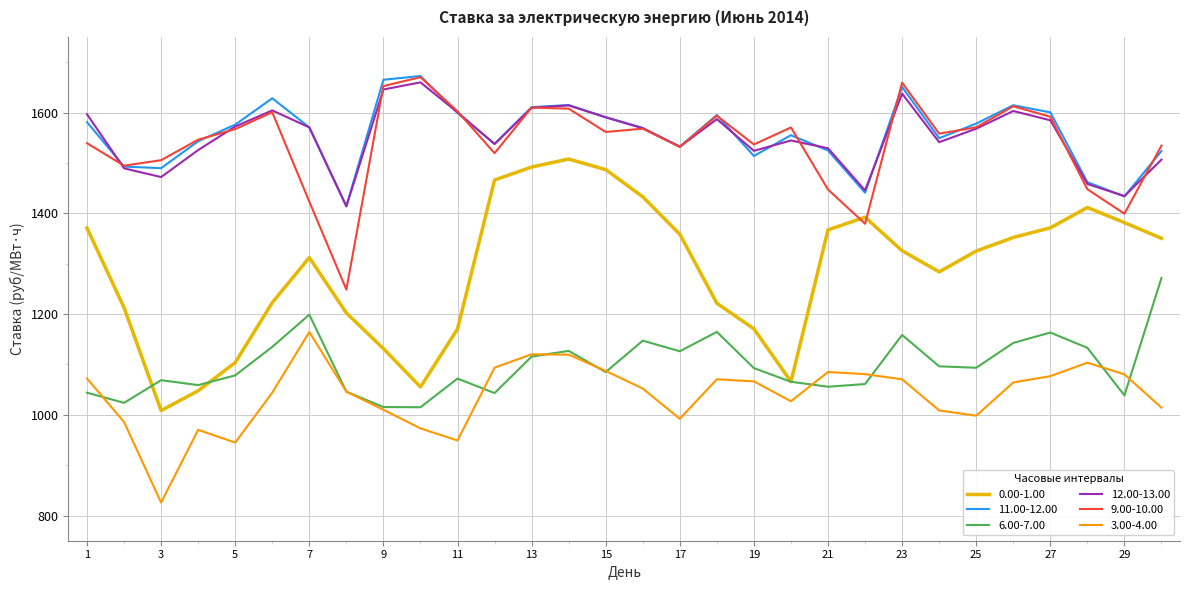

Does the chart display data point markers on the line(s)?

No